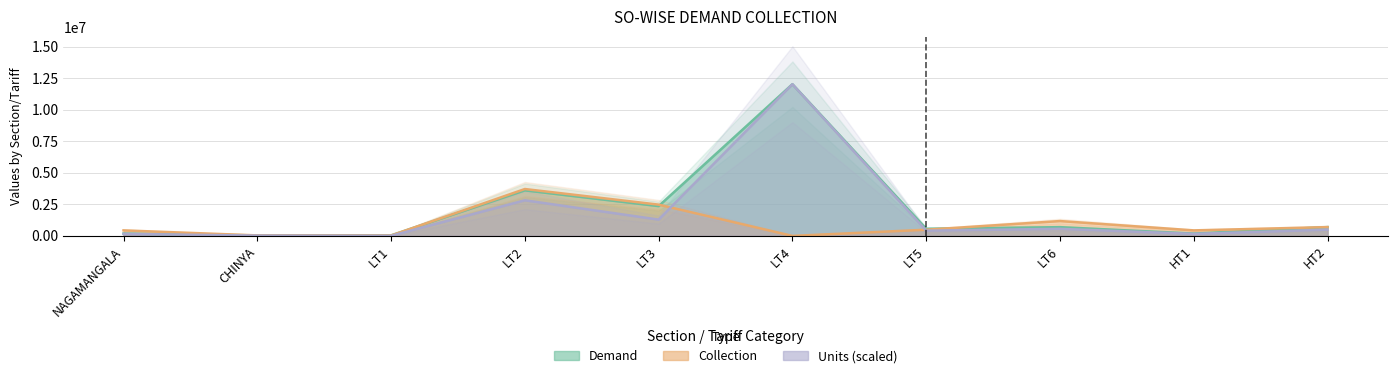

Reading right to left, transcribe all the data shown in this chart.

Demand: 694005.0	184215.0	690779.0	563787.0	12015573.6	2359188.0	3606466.0	39958.4	37879.0	184215.0
Collection: 694005.0	436182.0	1174529.0	487892.0	0.0	2475208.0	3712286.0	30167.0	37879.0	436182.0
Units: 491115.2	159216.8	557483.8	414448.6	12015573.6	1289146.3	2820482.3	5904.4	22543.3	159216.8